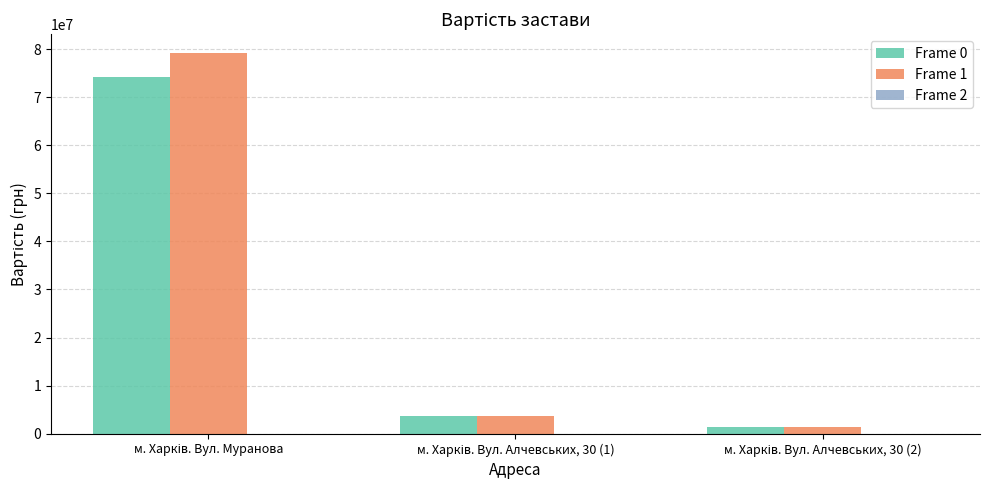

Reading left to right, list all the values displayed in this chart.

Frame 0: 74214000	3673506	1432500
Frame 1: 79115000	3673506	1432500
Frame 2: 1	5	5